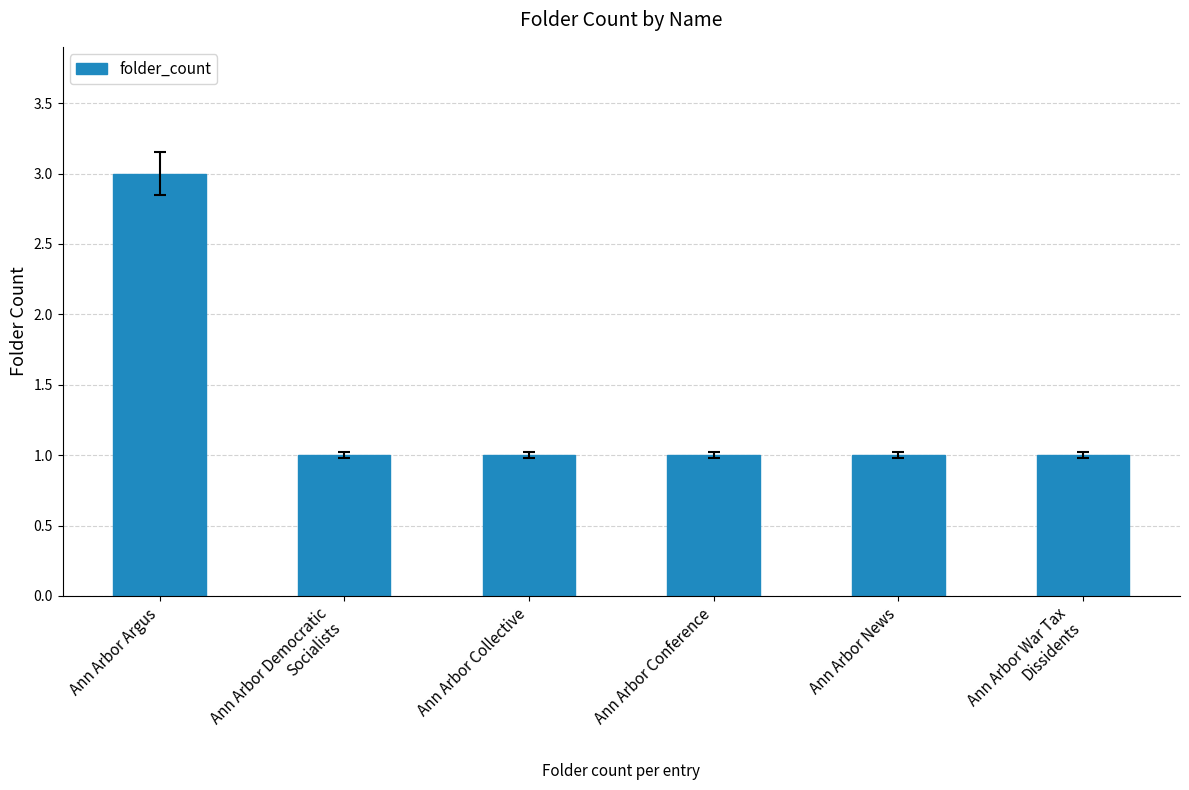

Does the chart contain stacked bars?

No